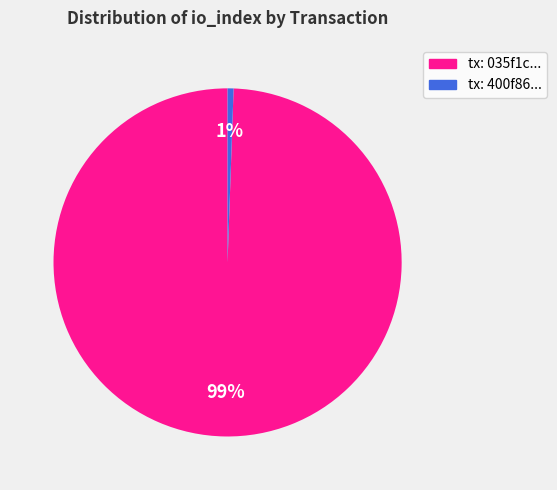

To the nearest percent, what is the average slice percentage?

50%